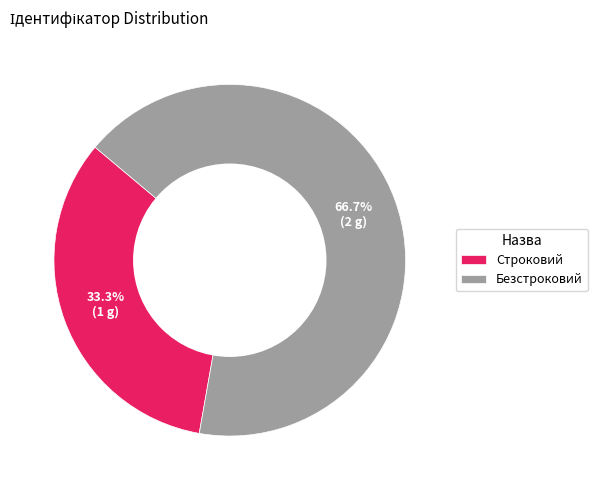

What percentage is NOT represented by Безстроковий?

33.3%